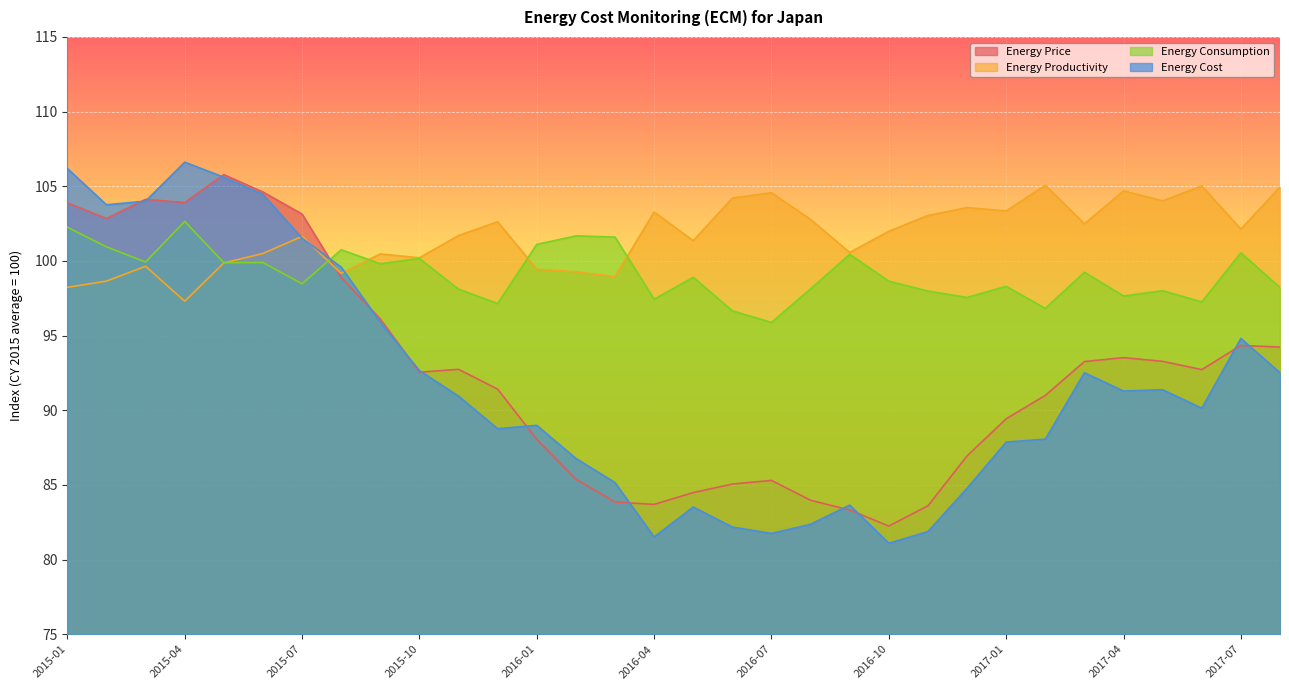

How many values in the Energy Price series are below 92?

15